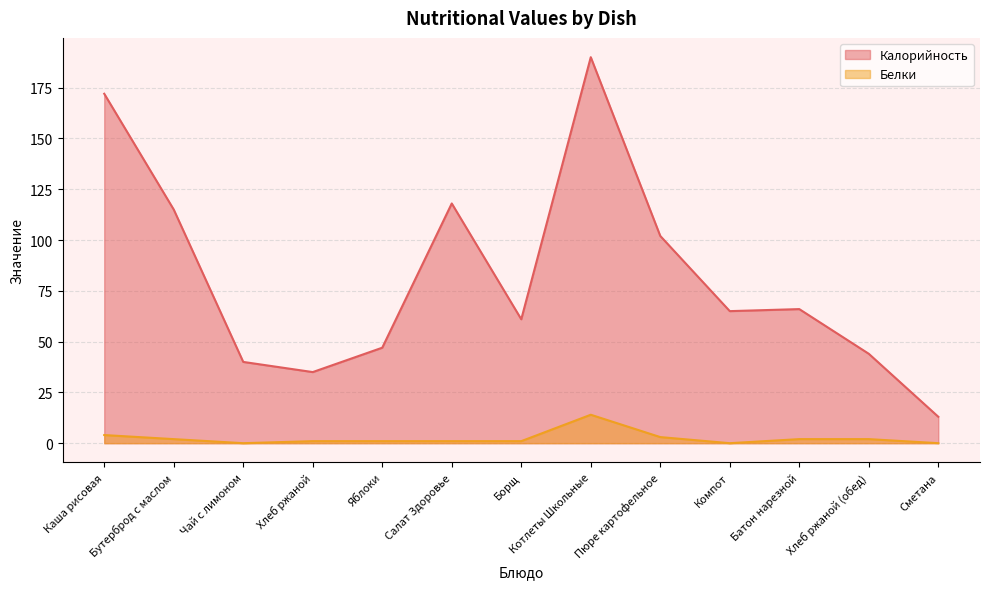

What is the difference between the Белки values at Компот and Салат Здоровье?

1